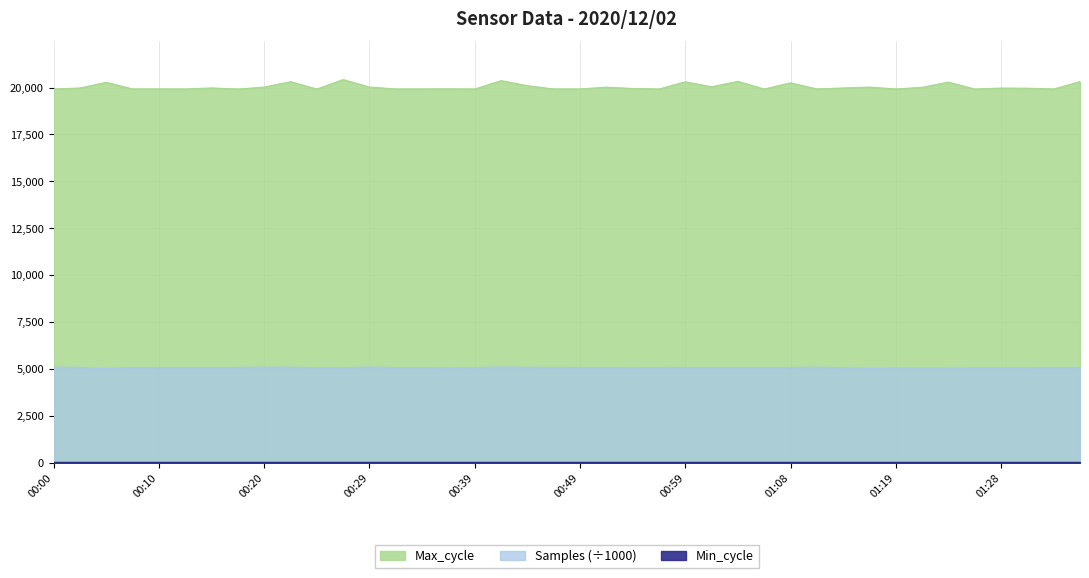

Is the value of Samples at 01:21 greater than the value of Max_cycle at 01:14?

No